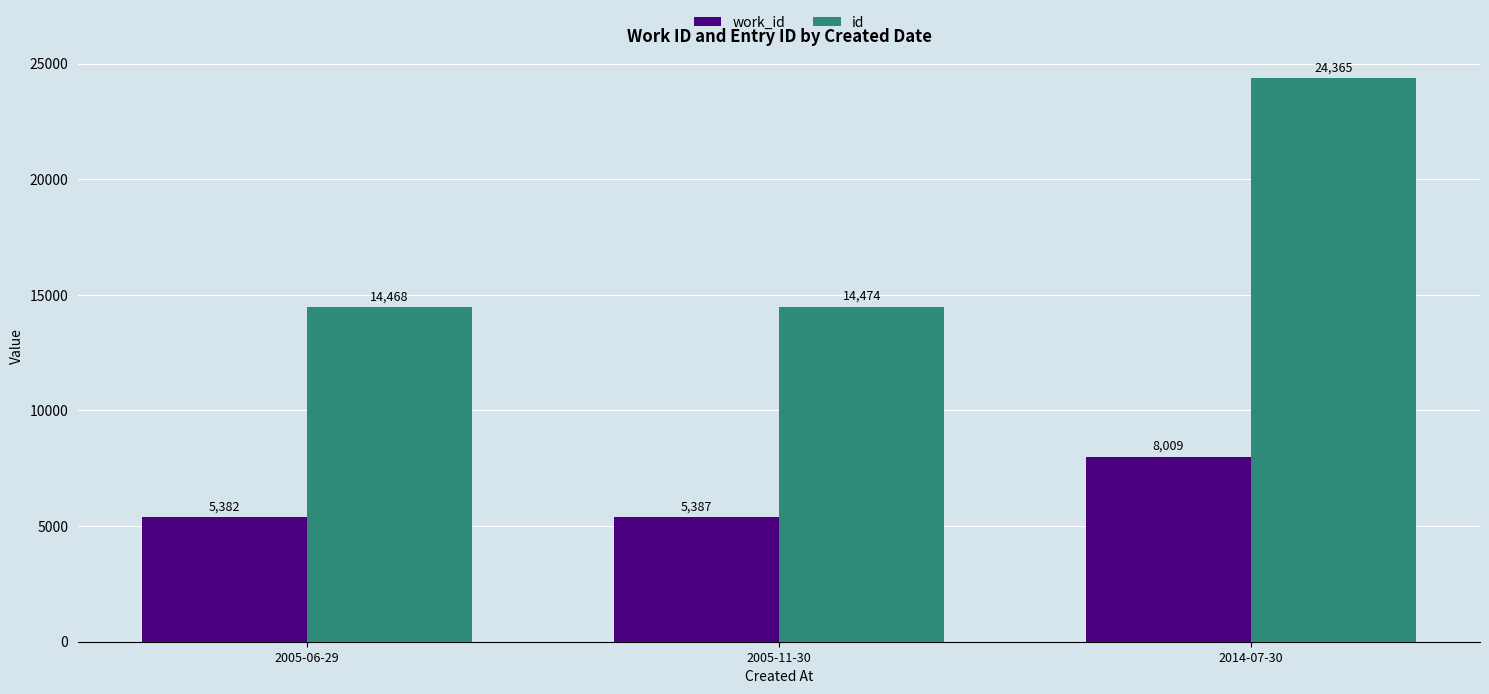

Reading left to right, extract all data points from this chart.

work_id: 2005-06-29=5382	2005-11-30=5387	2014-07-30=8009
id: 2005-06-29=14468	2005-11-30=14474	2014-07-30=24365